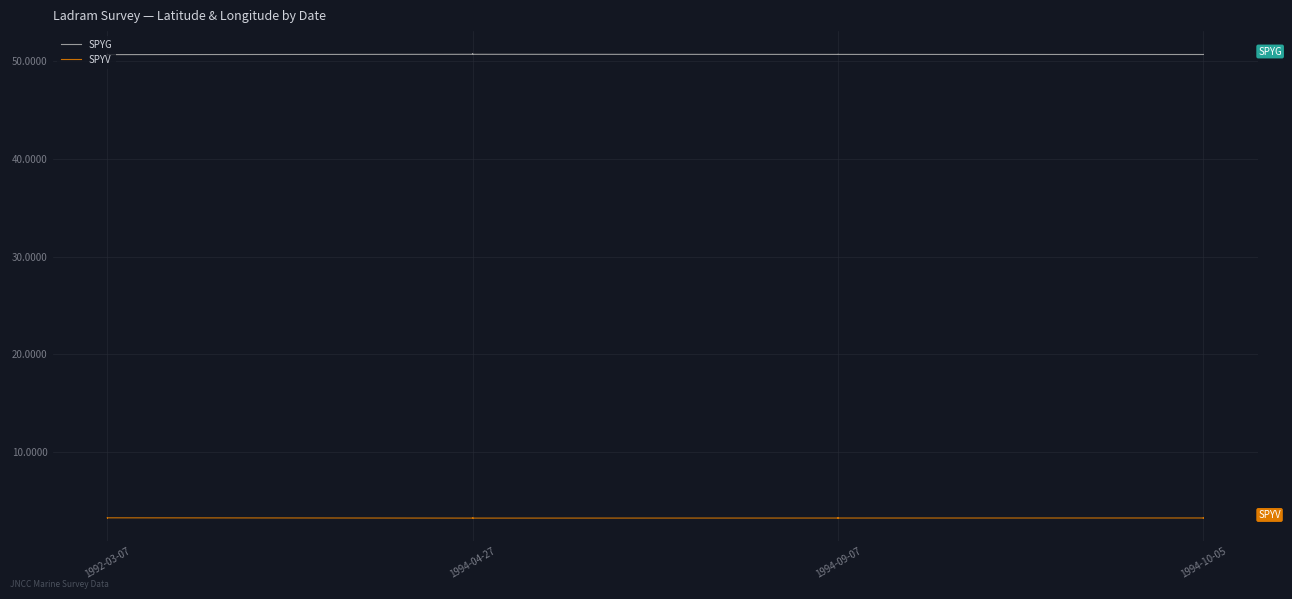

What is the label of the 4th point from the left?

1994-10-05